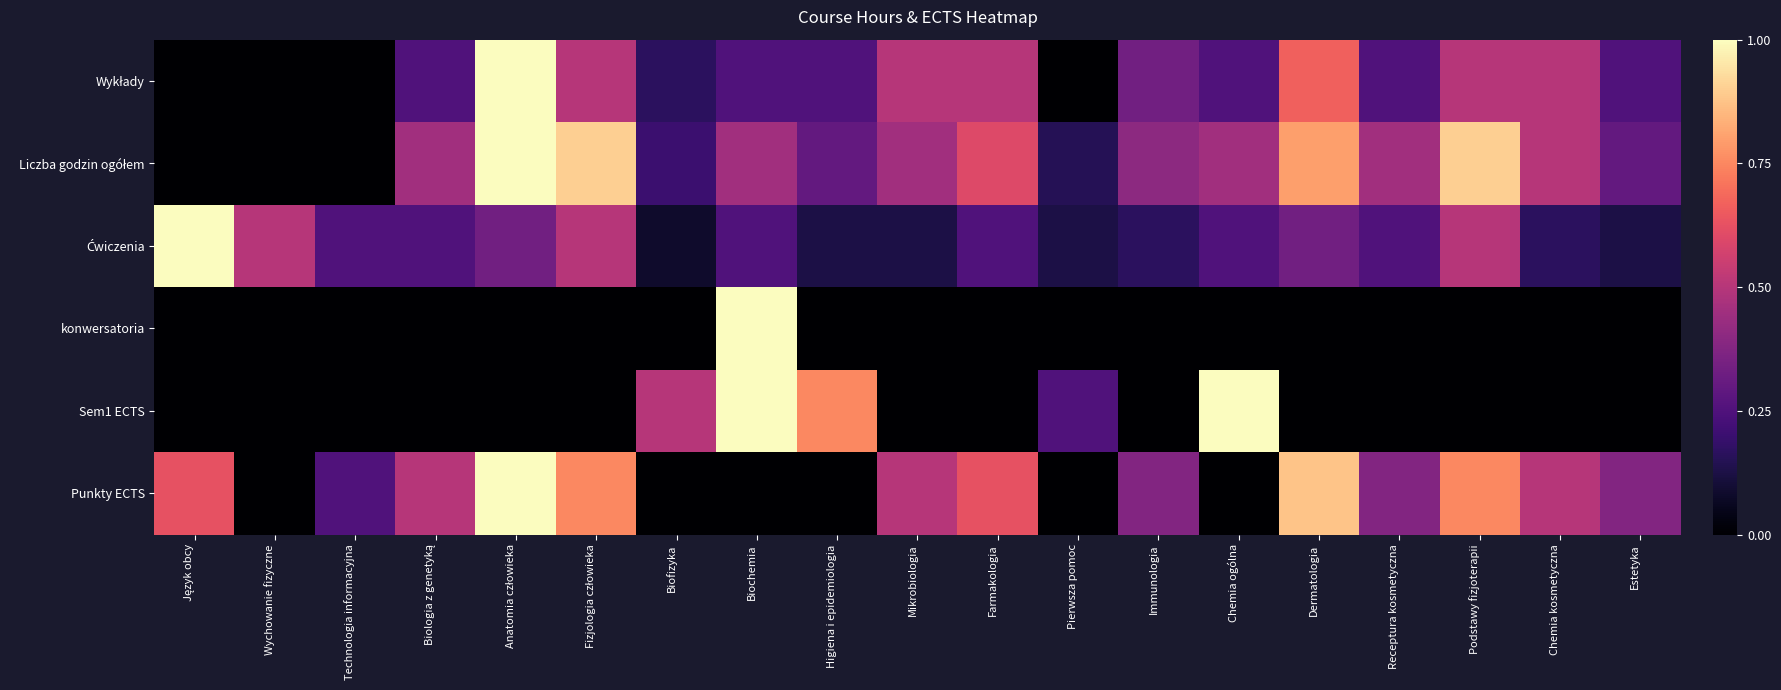

At which category is the sum across all series the highest?

Anatomia człowieka